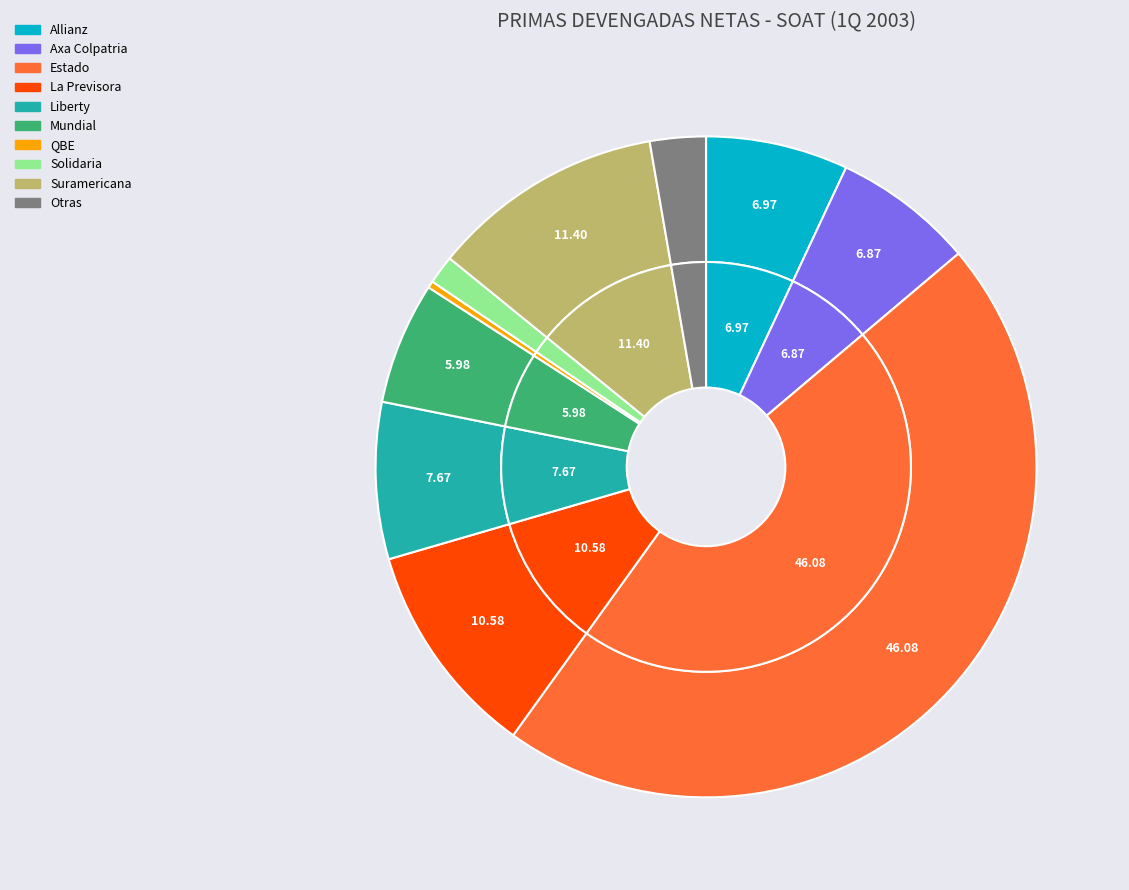

To the nearest percent, what is the difference between the Allianz and Liberty slice percentages?

1%